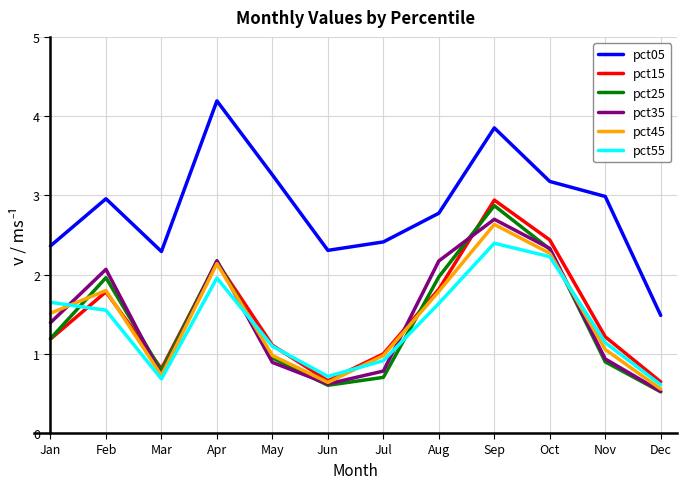

At which label does pct55 reach its peak?

Sep